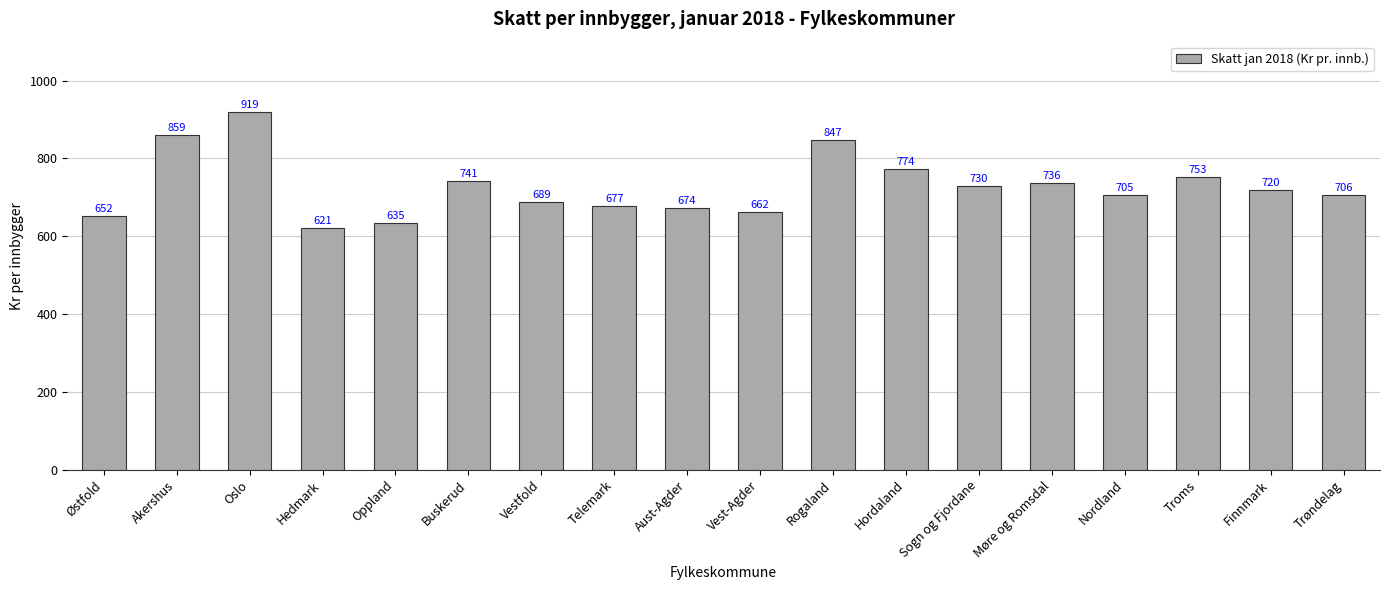

List the labels in order of value, smallest first.

Hedmark, Oppland, Østfold, Vest-Agder, Aust-Agder, Telemark, Vestfold, Nordland, Trøndelag, Finnmark, Sogn og Fjordane, Møre og Romsdal, Buskerud, Troms, Hordaland, Rogaland, Akershus, Oslo